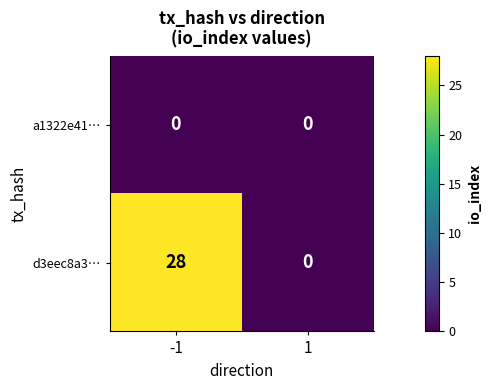

How many data points does each series have?

2